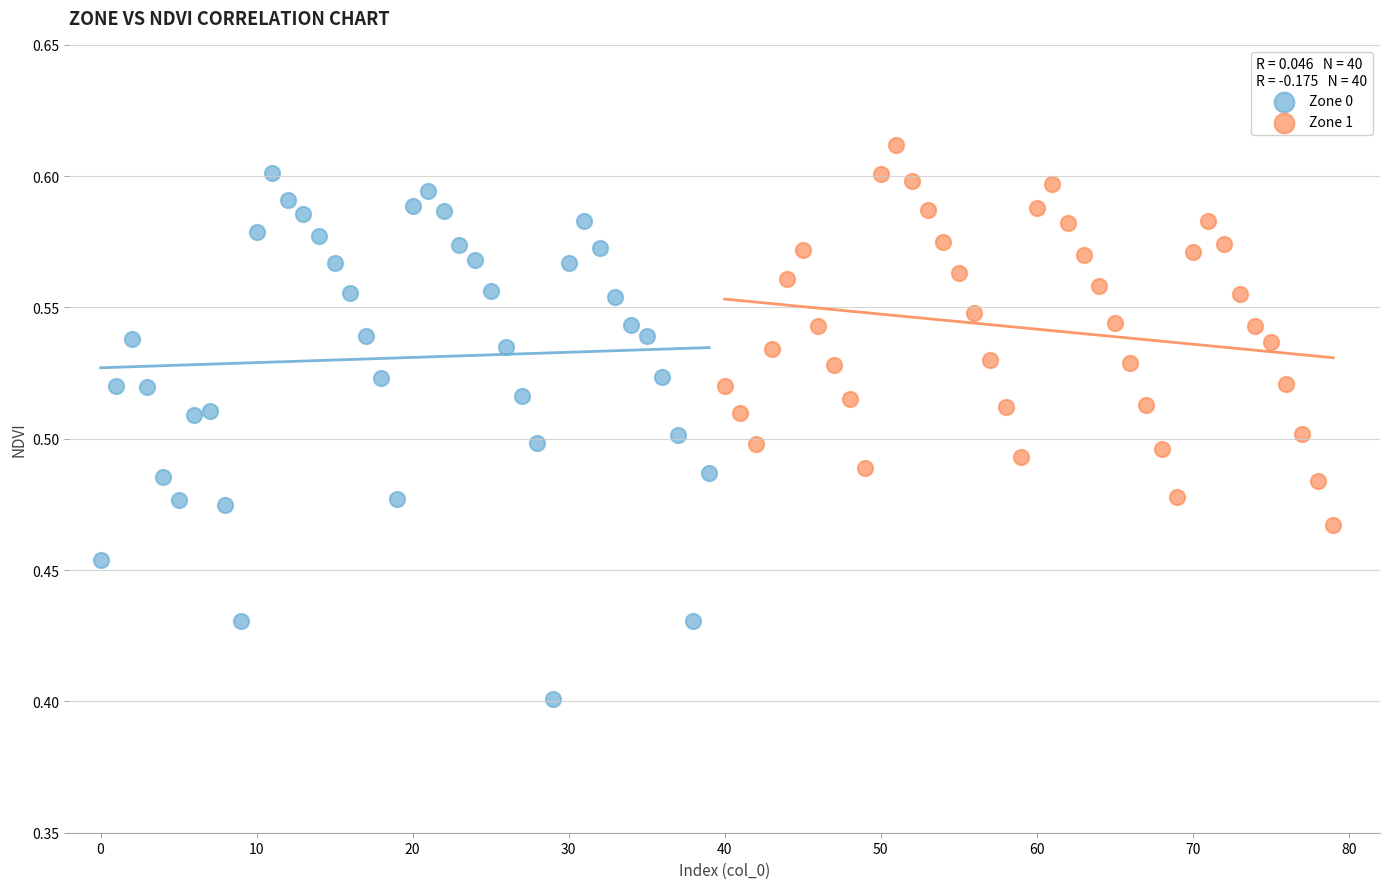

Which series reaches the minimum Y coordinate?

Zone 0